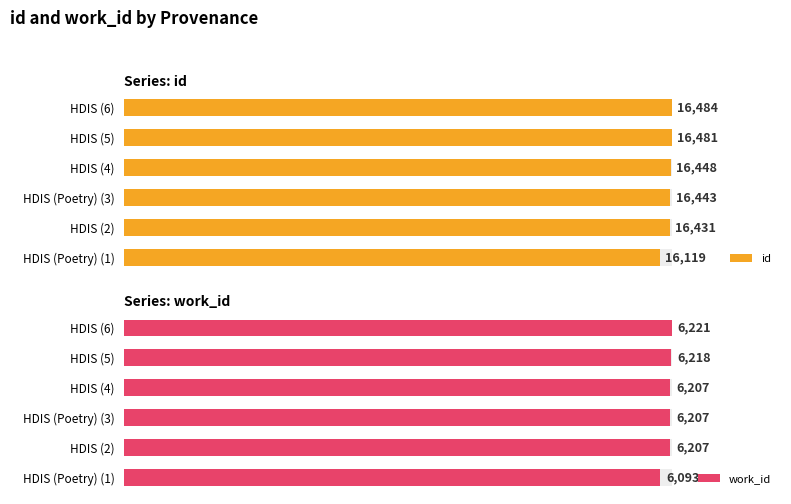

Is it true that work_id equals 158.8 at HDIS (Poetry) (3)?

False